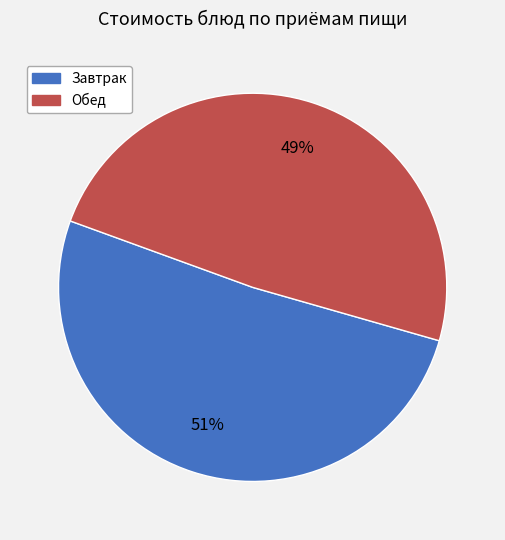

Is there a majority slice in this chart?

Yes